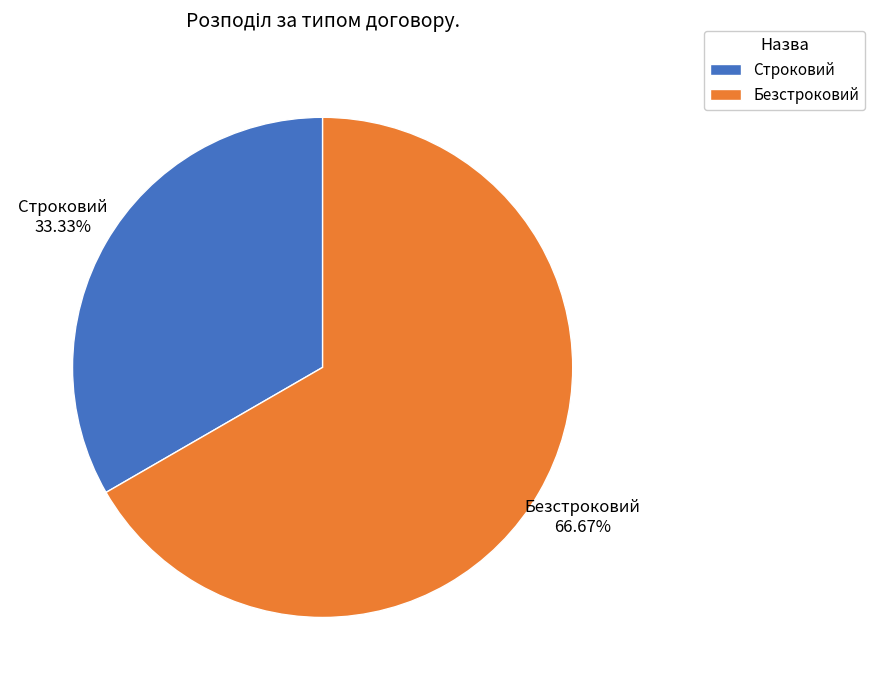

To the nearest percent, what is the combined percentage of Строковий and Безстроковий?

100%